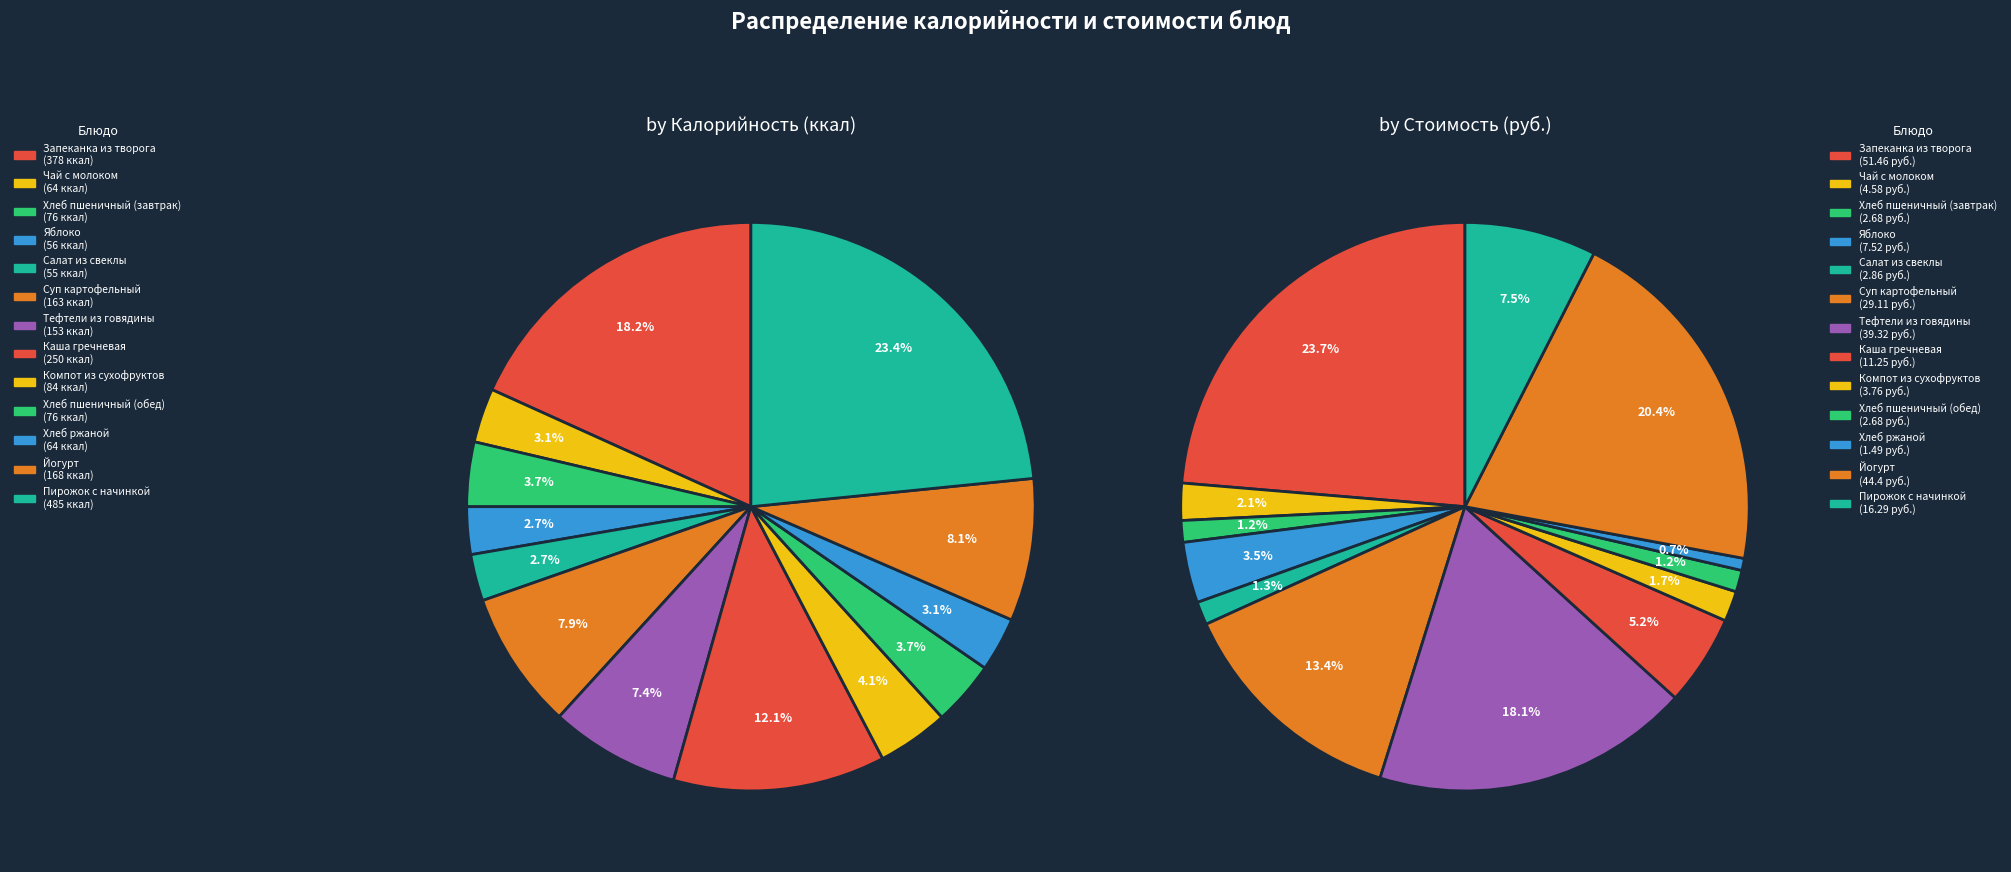

Does Суп картофельный represent more than half of the total?

No